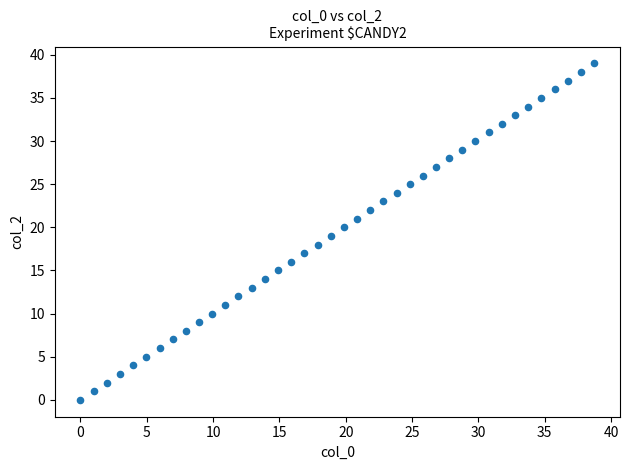

What is the range of Y values (max minus min)?

39